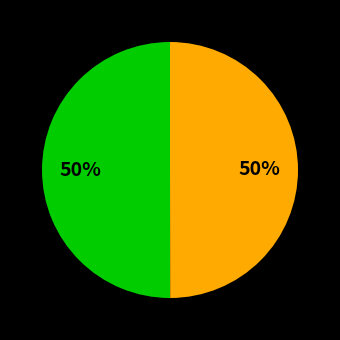

To the nearest percent, what is the average slice percentage?

50%